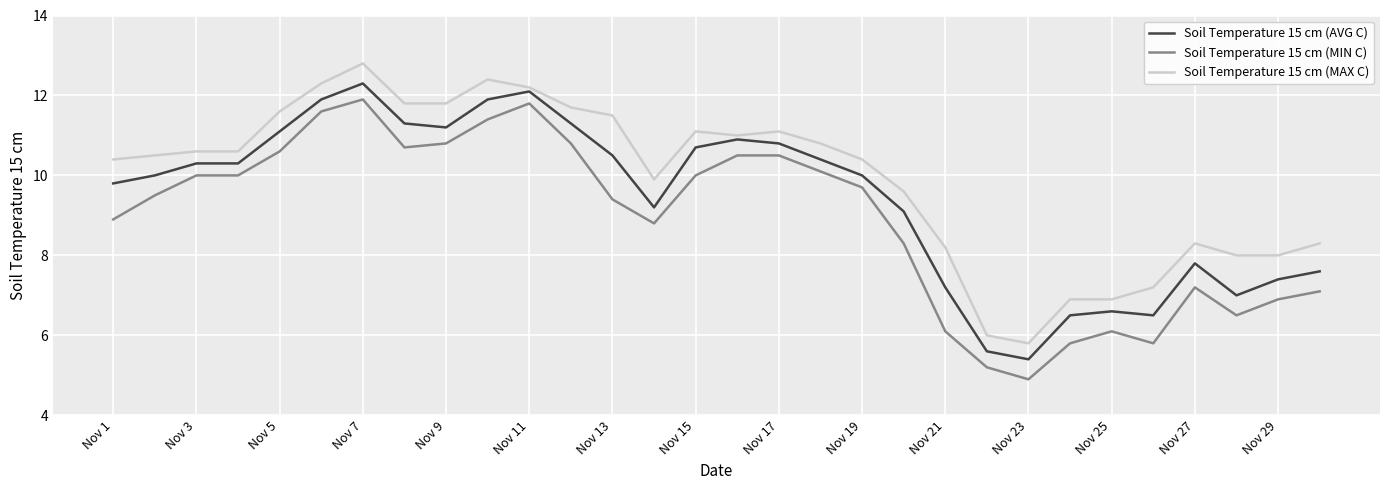

What is the maximum value shown in the chart?

12.8